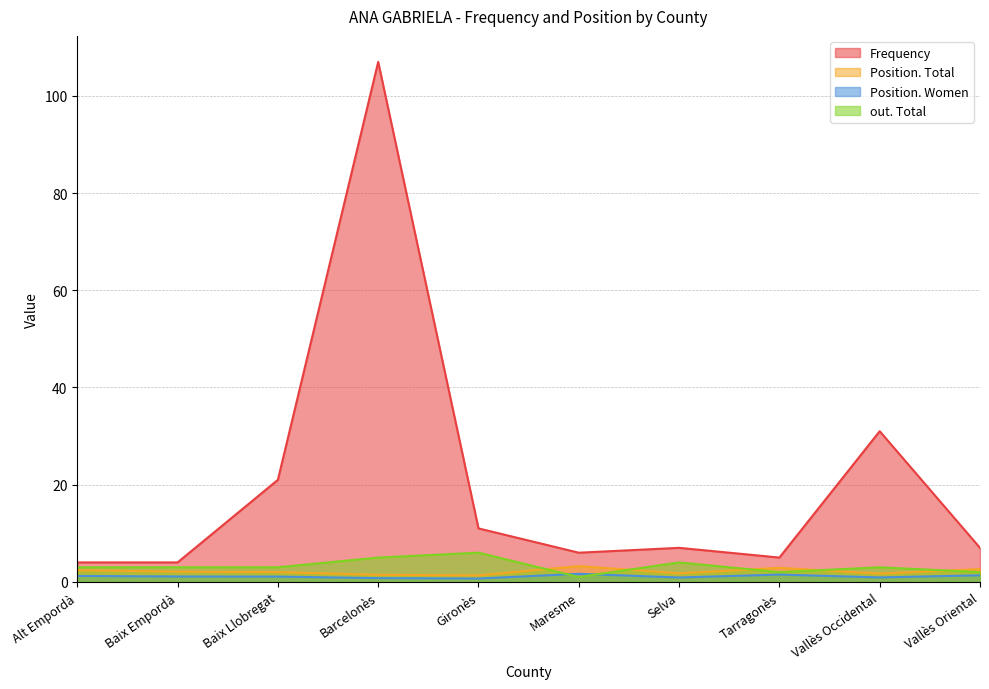

True or false: Position. Women has a value of 0.2 at Gironès.

False